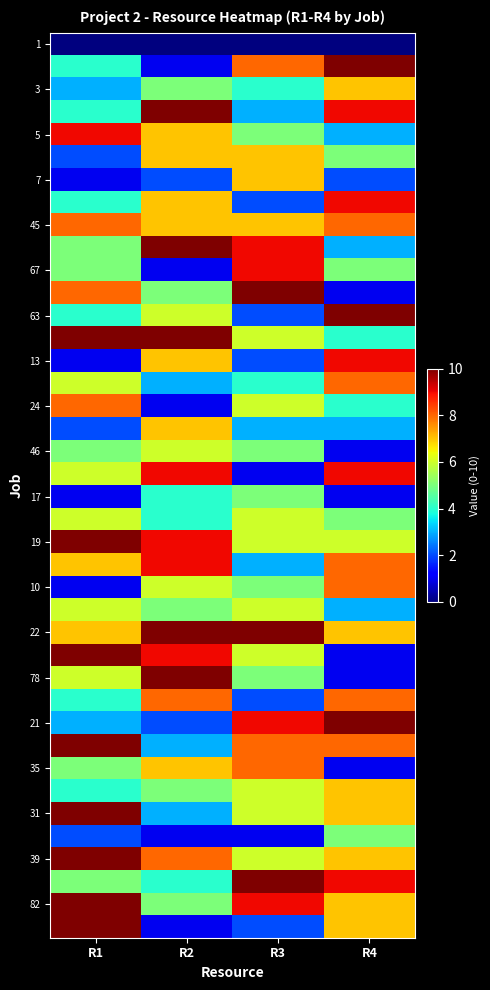

What is the maximum value shown in the chart?

10